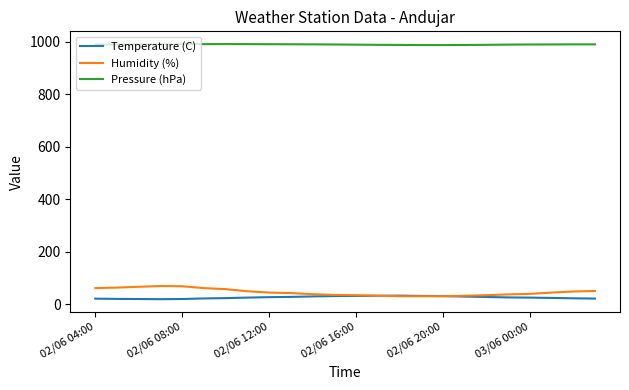

What is the lowest value of the Pressure (hPa) series?

988.0